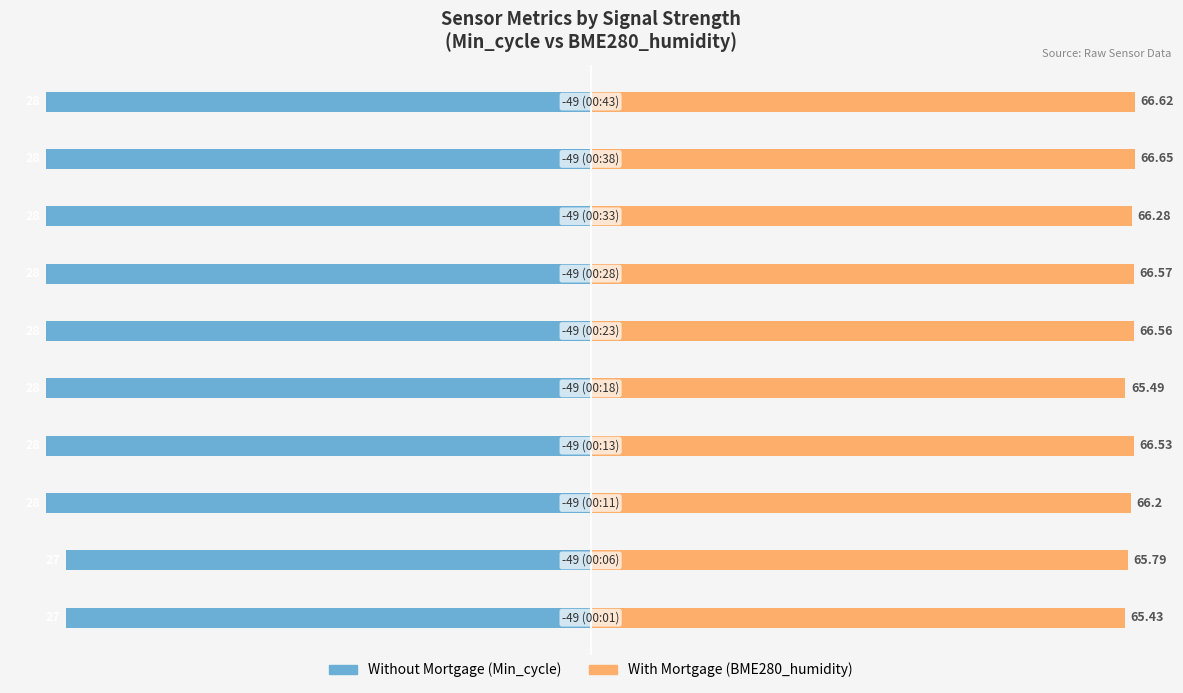

How many bars are there in total?

20